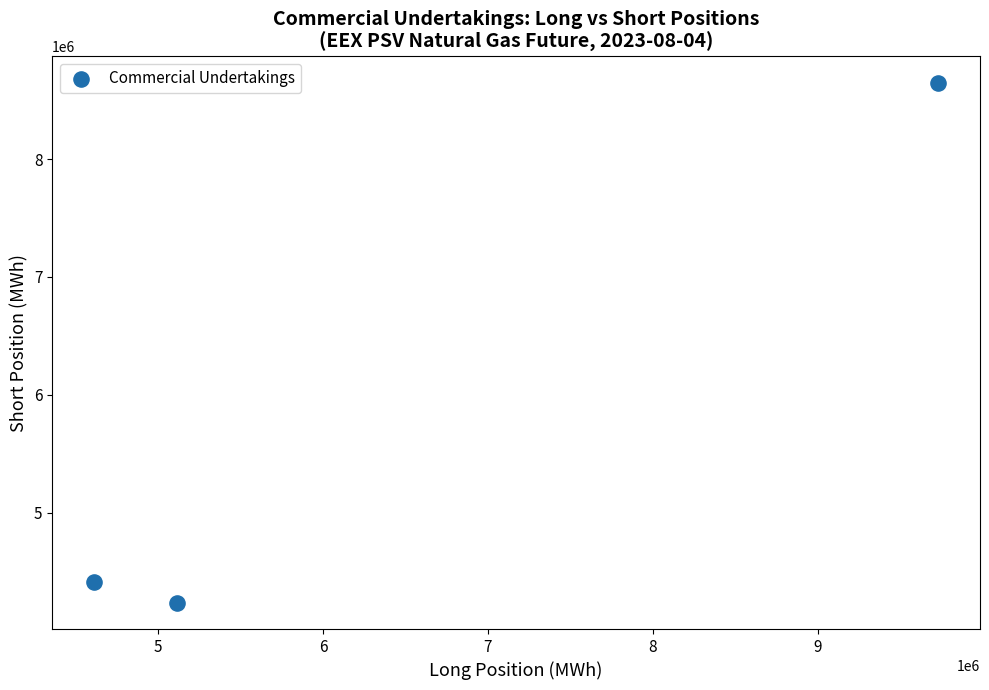

What is the average X value?

6485552